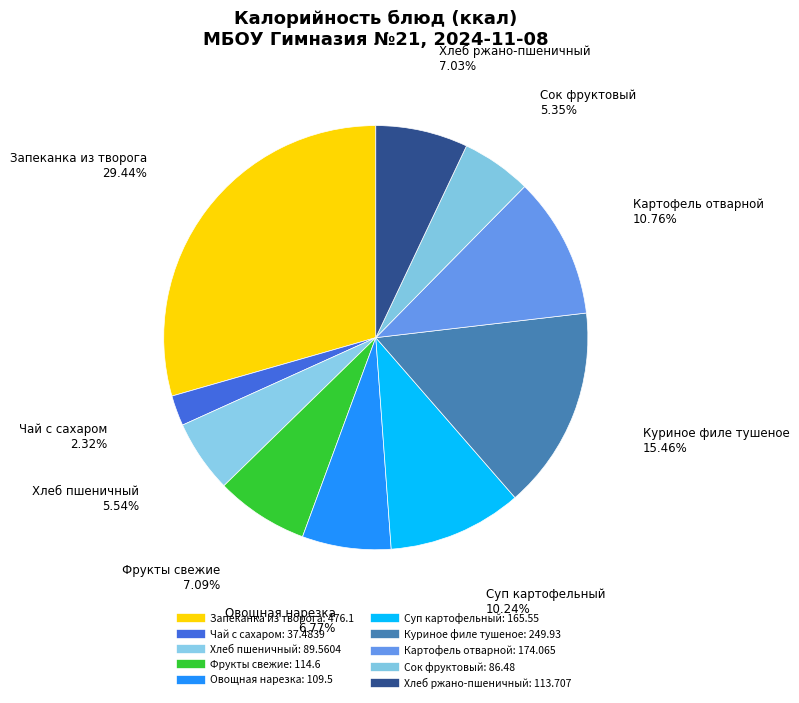

How many segments does this pie chart have?

10